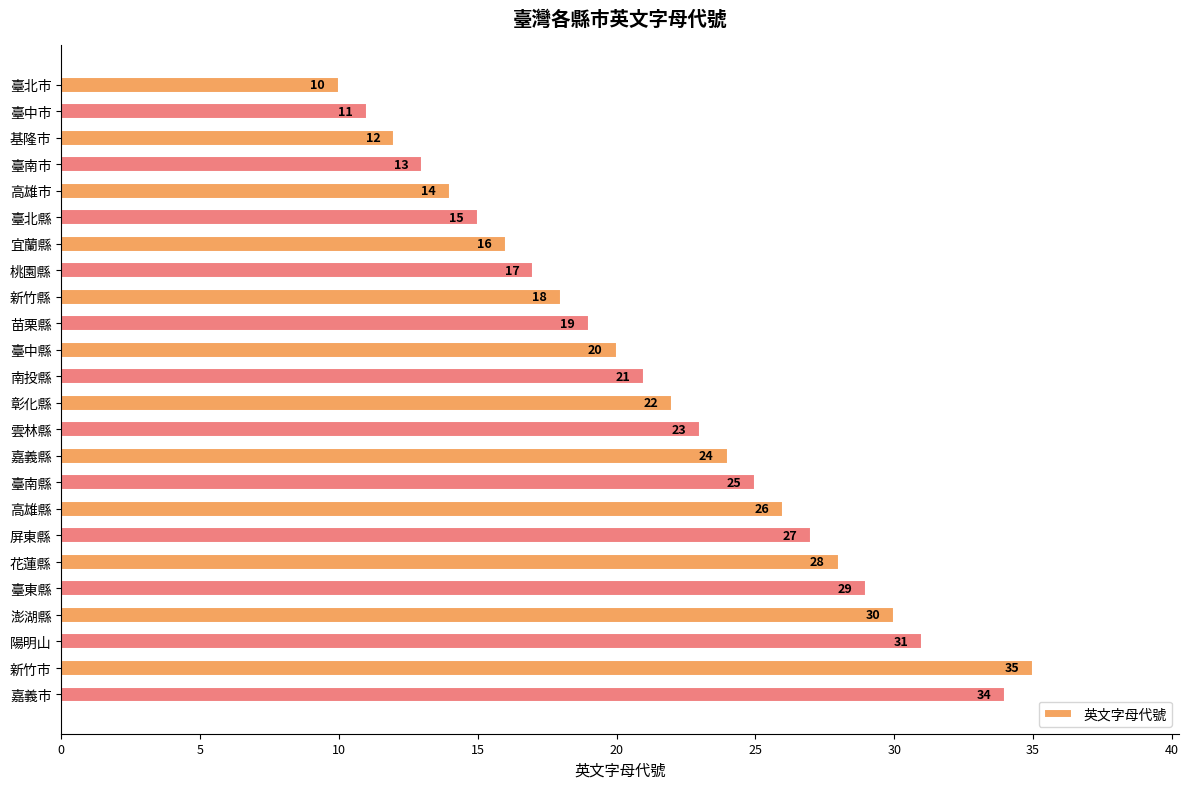

What is the minimum value shown in the chart?

10